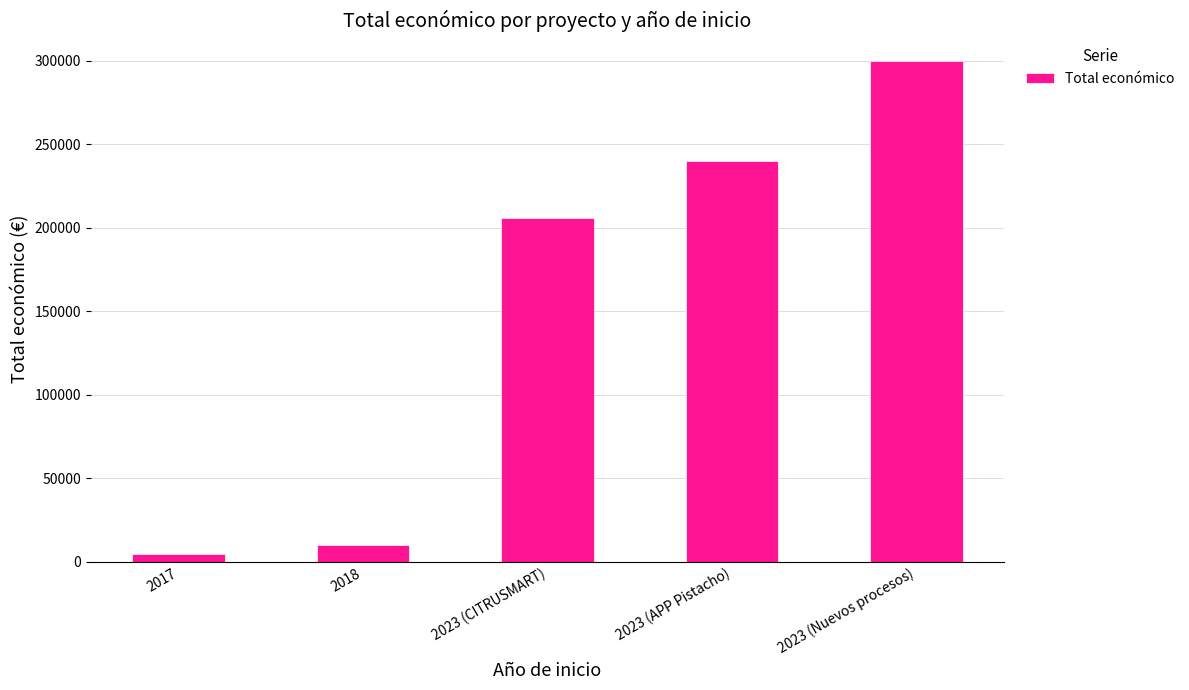

List the labels in order of value, smallest first.

2017, 2018, 2023 (CITRUSMART), 2023 (APP Pistacho), 2023 (Nuevos procesos)